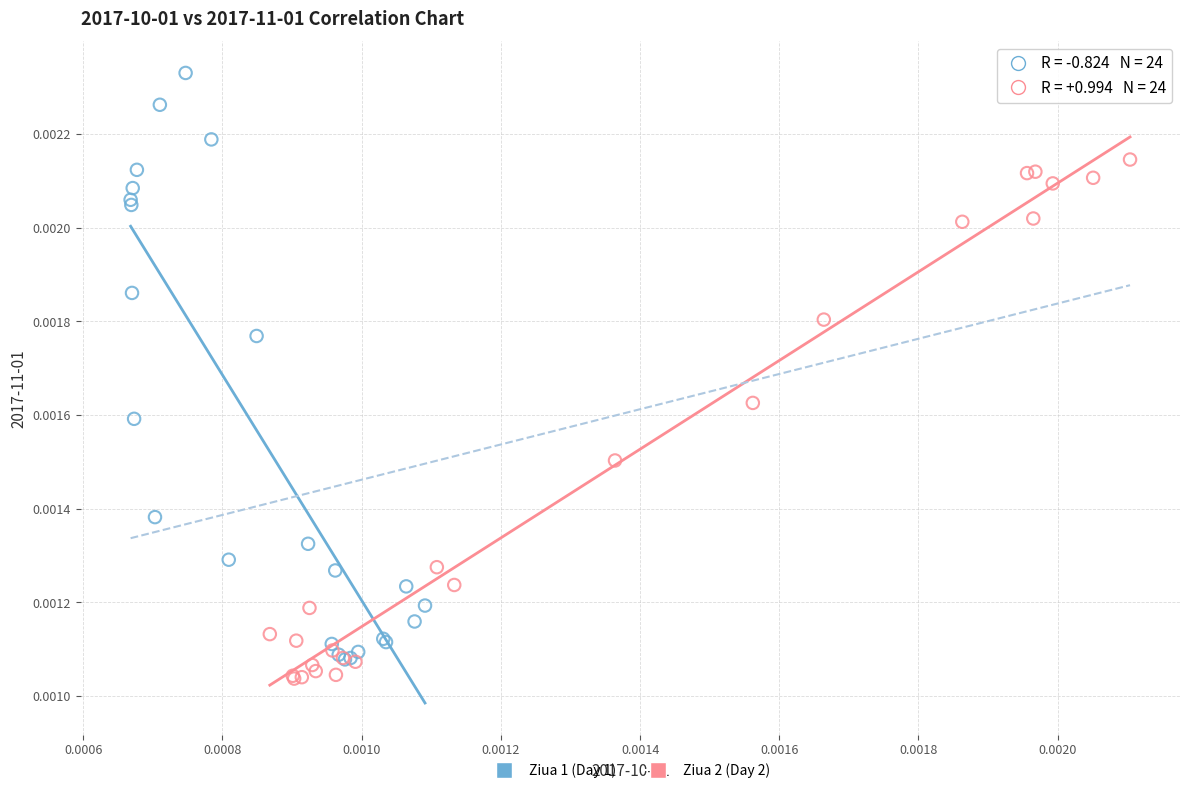

Which series reaches the maximum Y coordinate?

Ziua 1 (Day 1)